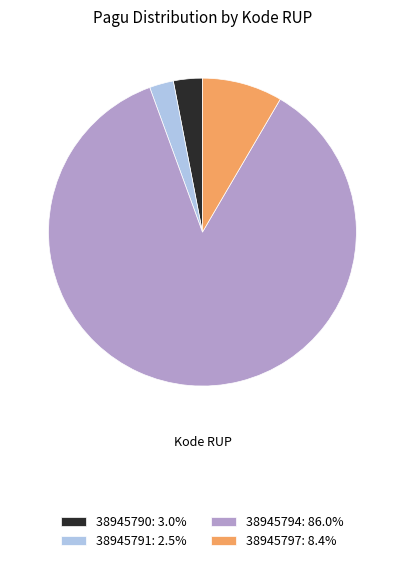

Do 38945797: 8.4% and 38945791: 2.5% together represent more than half of the pie?

No